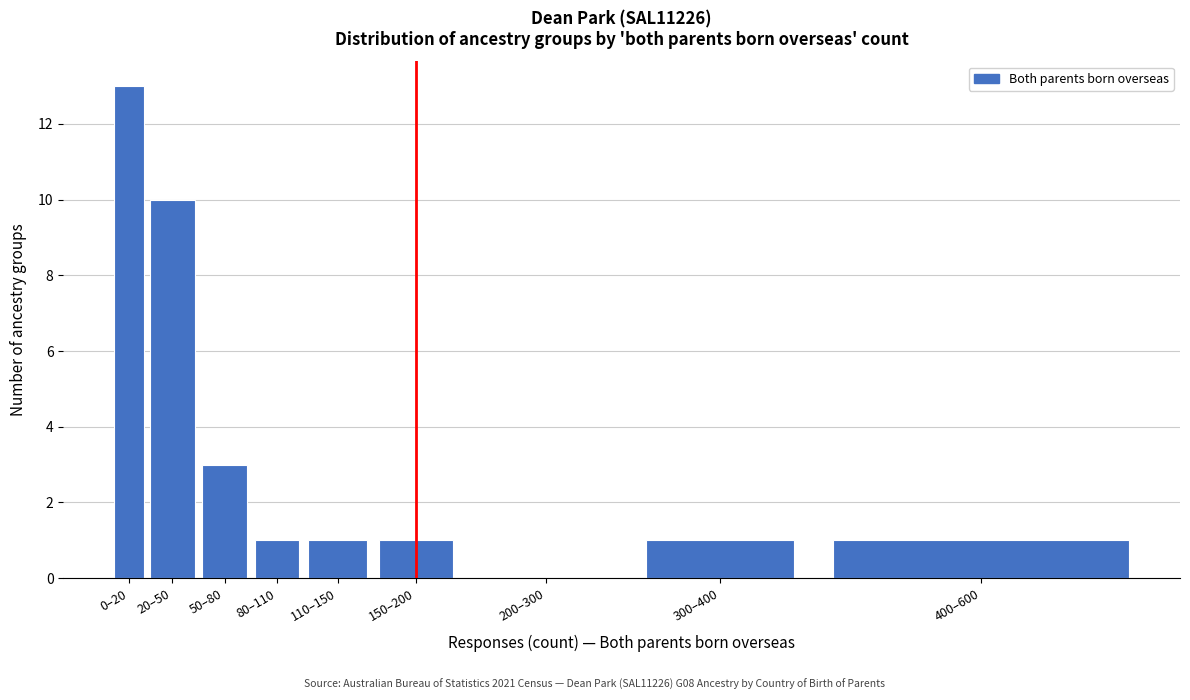

Reading left to right, transcribe all the data shown in this chart.

0–20=13	20–50=10	50–80=3	80–110=1	110–150=1	150–200=1	200–300=0	300–400=1	400–600=1